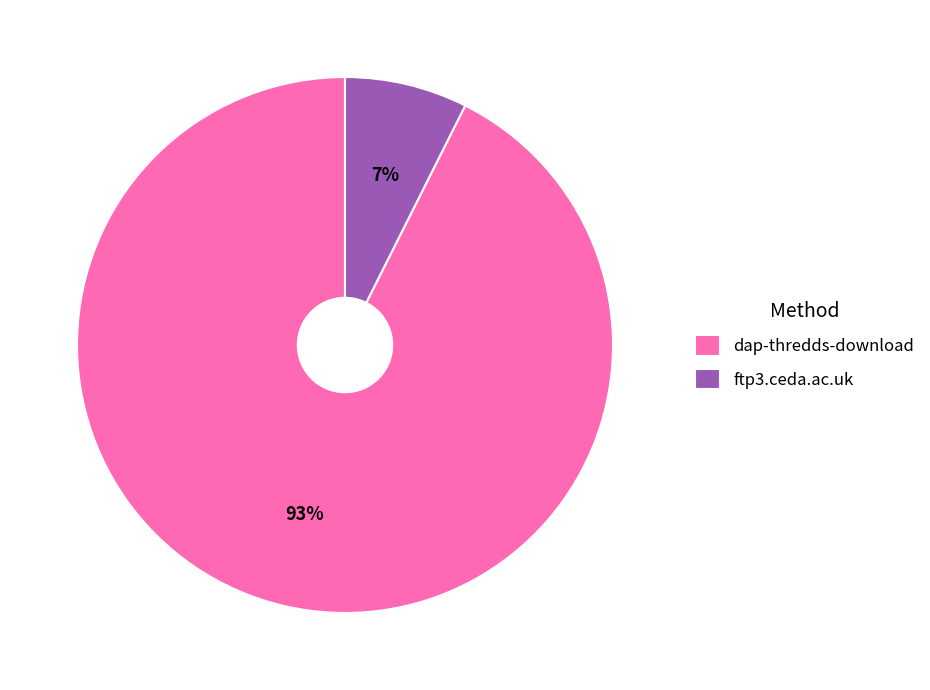

To the nearest percent, what is the combined percentage of dap-thredds-download and ftp3.ceda.ac.uk?

100%